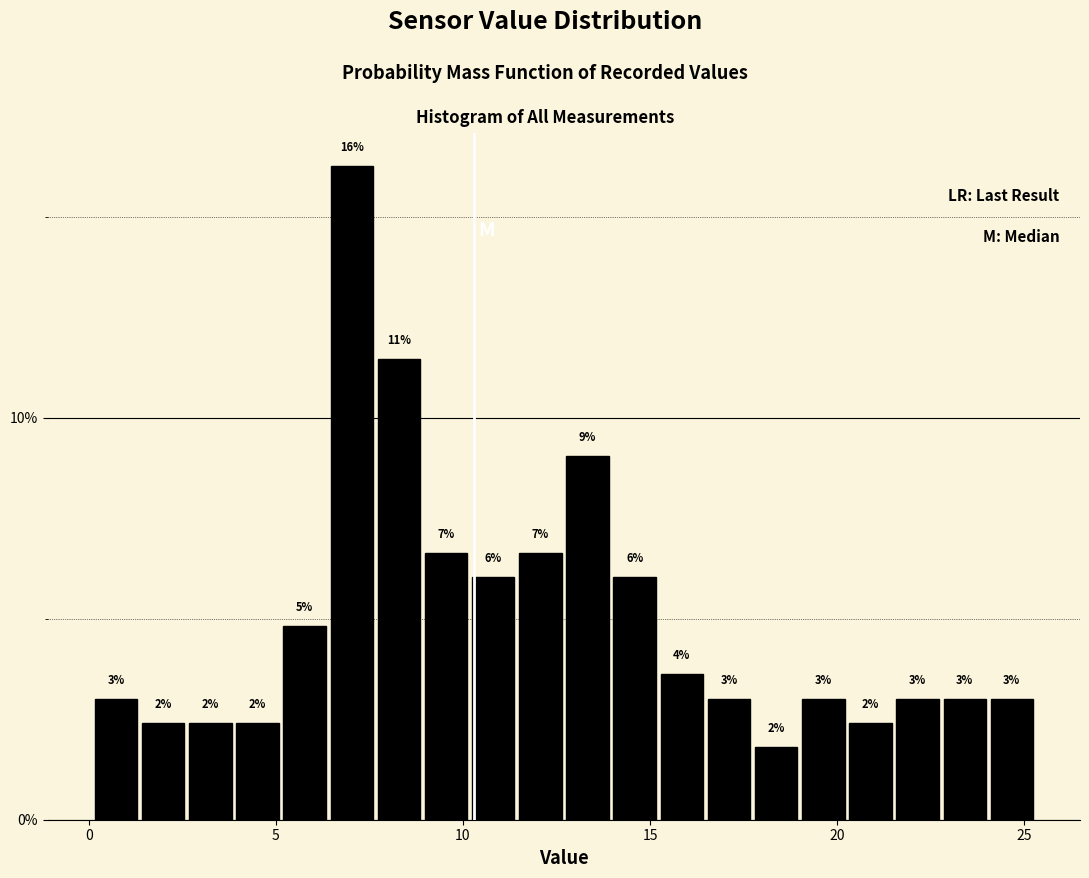

Read against the x-axis, roughly where is the centre of the tallest bar?

7.0